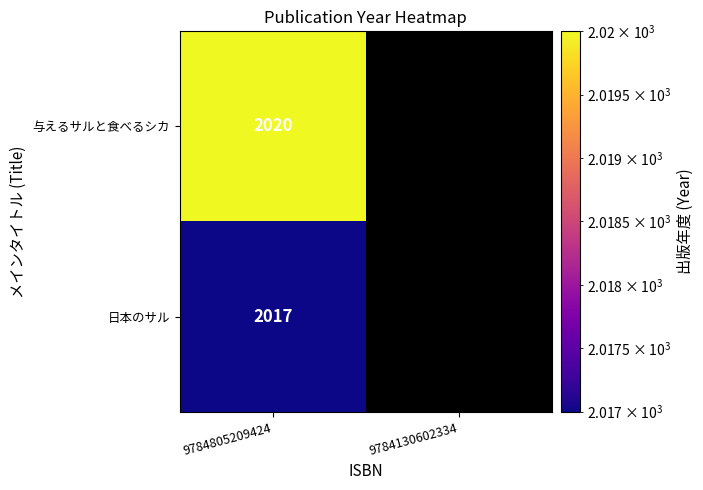

At how many categories does at least one series exceed 2017?

1